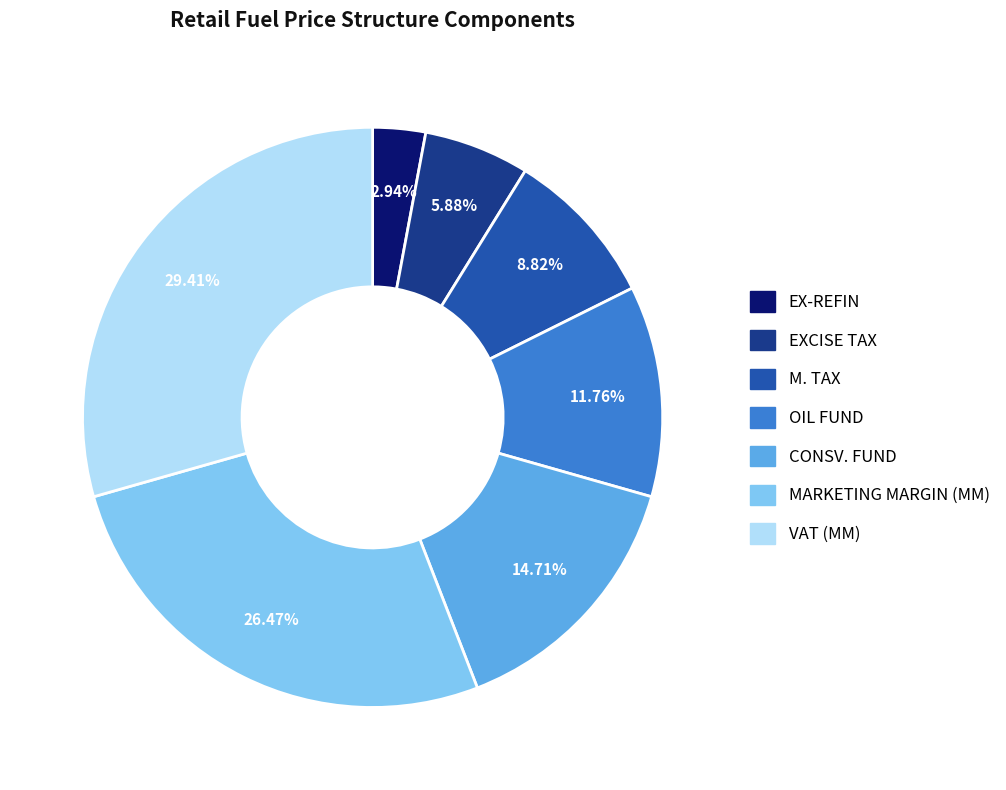

To the nearest percent, what is the average slice percentage?

14%